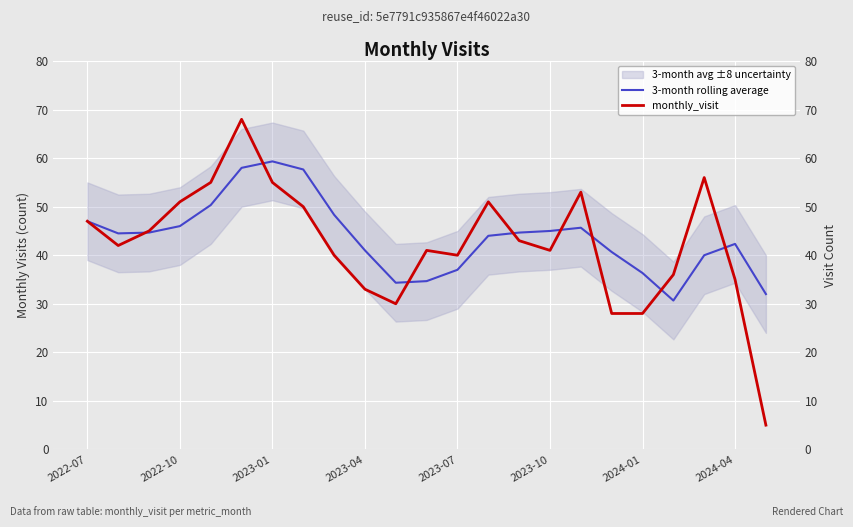

What position from the right is 20?

3